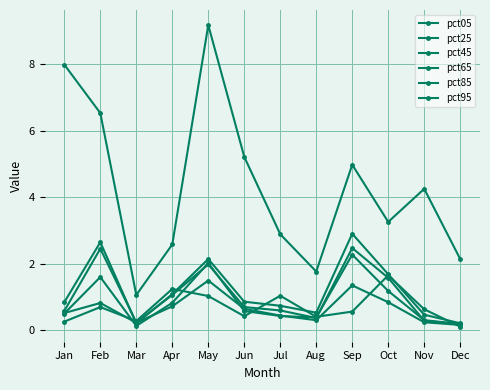

True or false: pct95 has more than 2 interior local peaks.

True